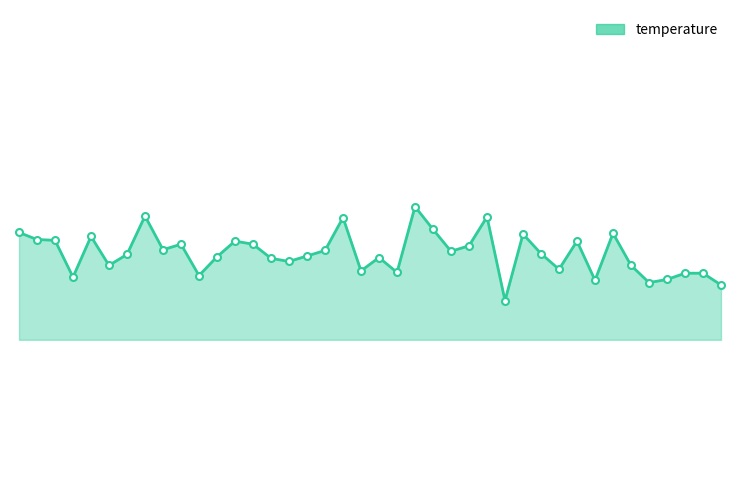

Is it true that the value at 39 is 30.2?

False